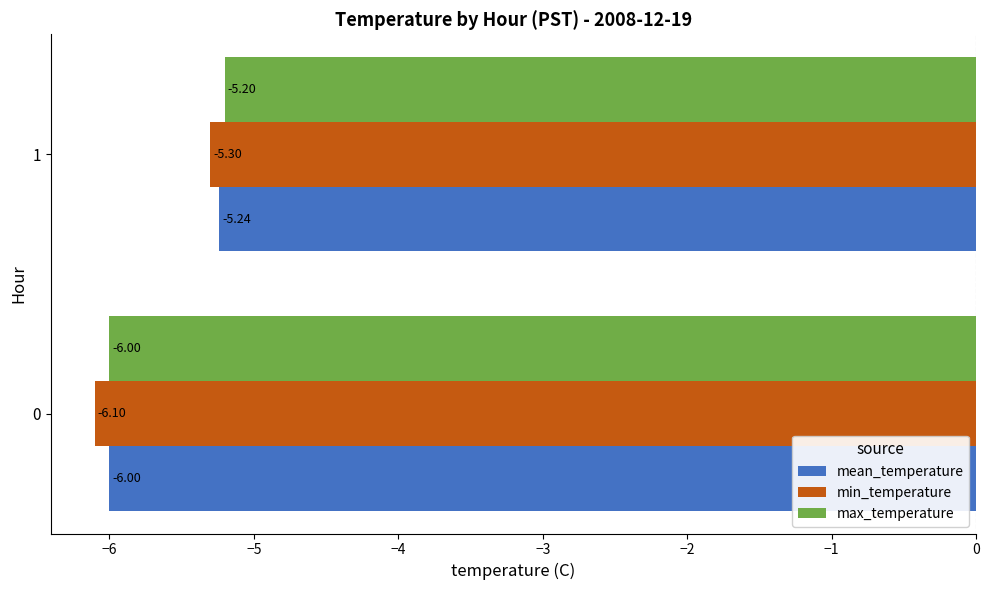

Which series has the largest total across all categories?

max_temperature